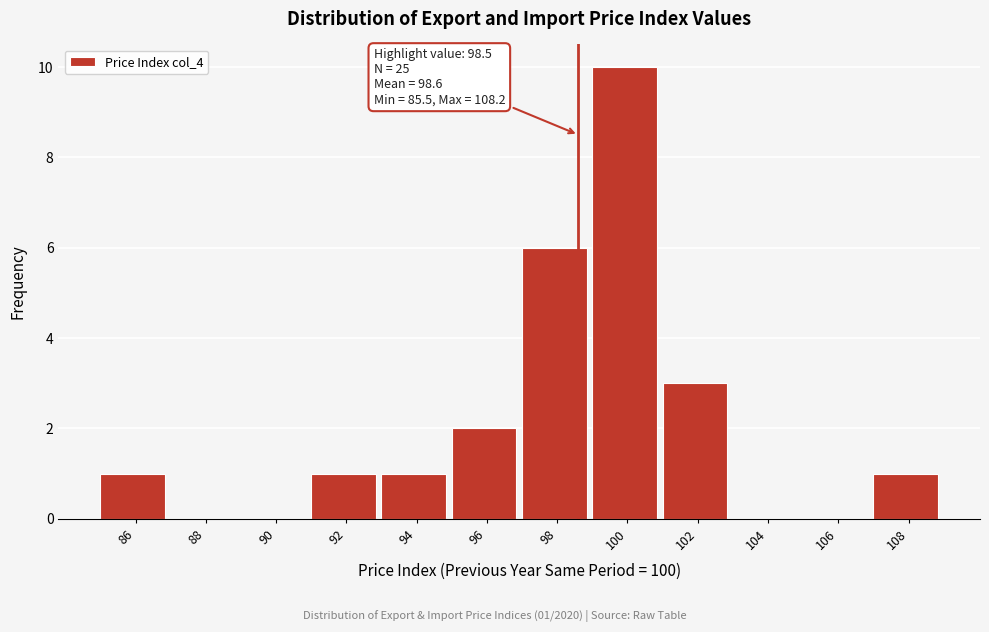

Reading left to right, what are all the values shown in this chart?

86=1	88=0	90=0	92=1	94=1	96=2	98=6	100=10	102=3	104=0	106=0	108=1